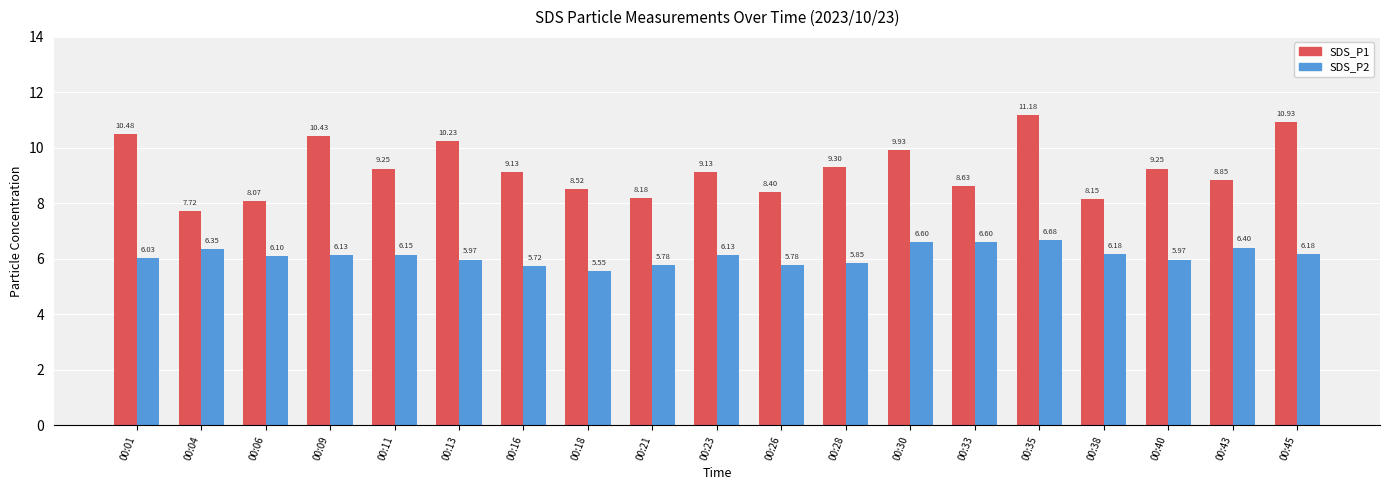

At which category is the sum across all series the highest?

00:35